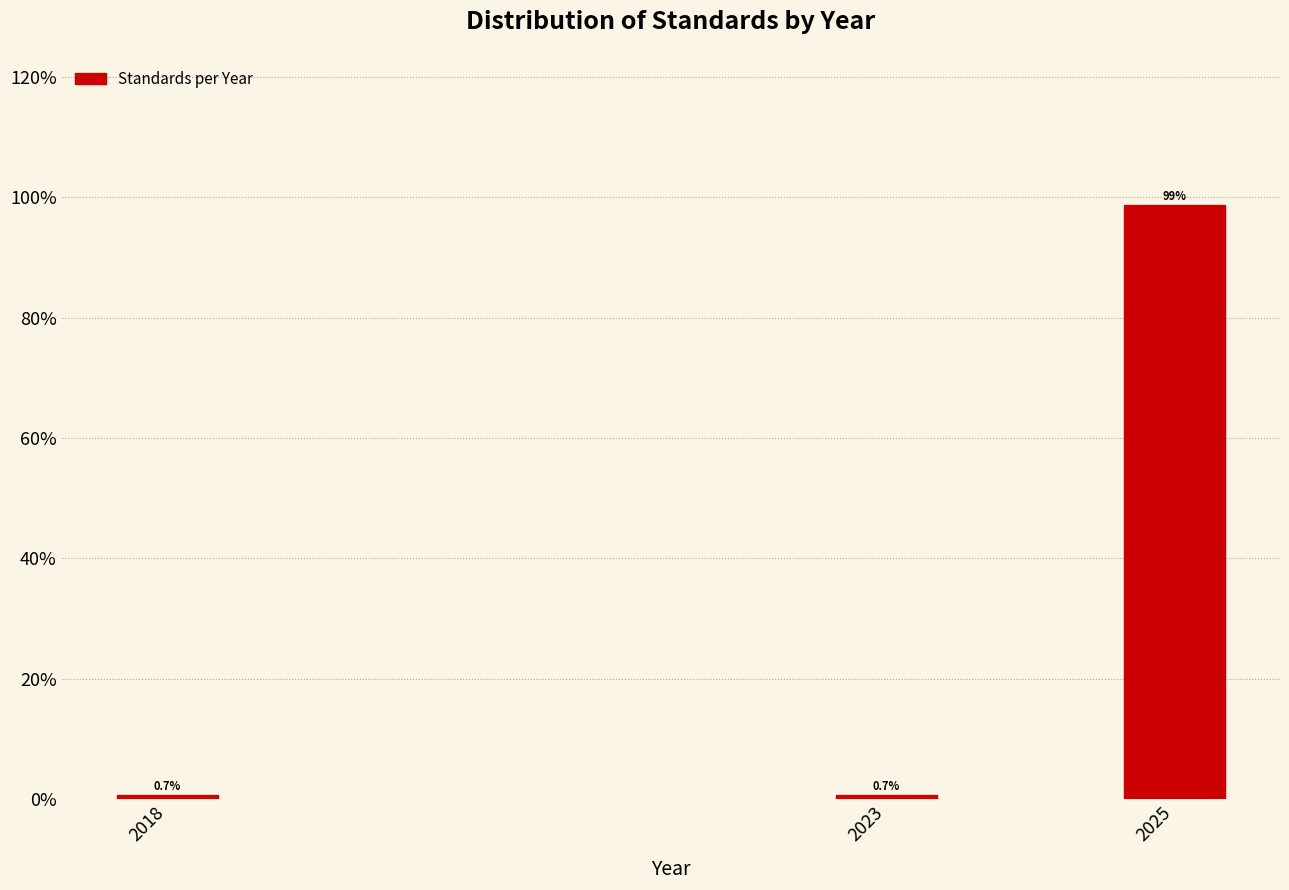

Reading left to right, what are all the values shown in this chart?

0.7	0.7	98.7